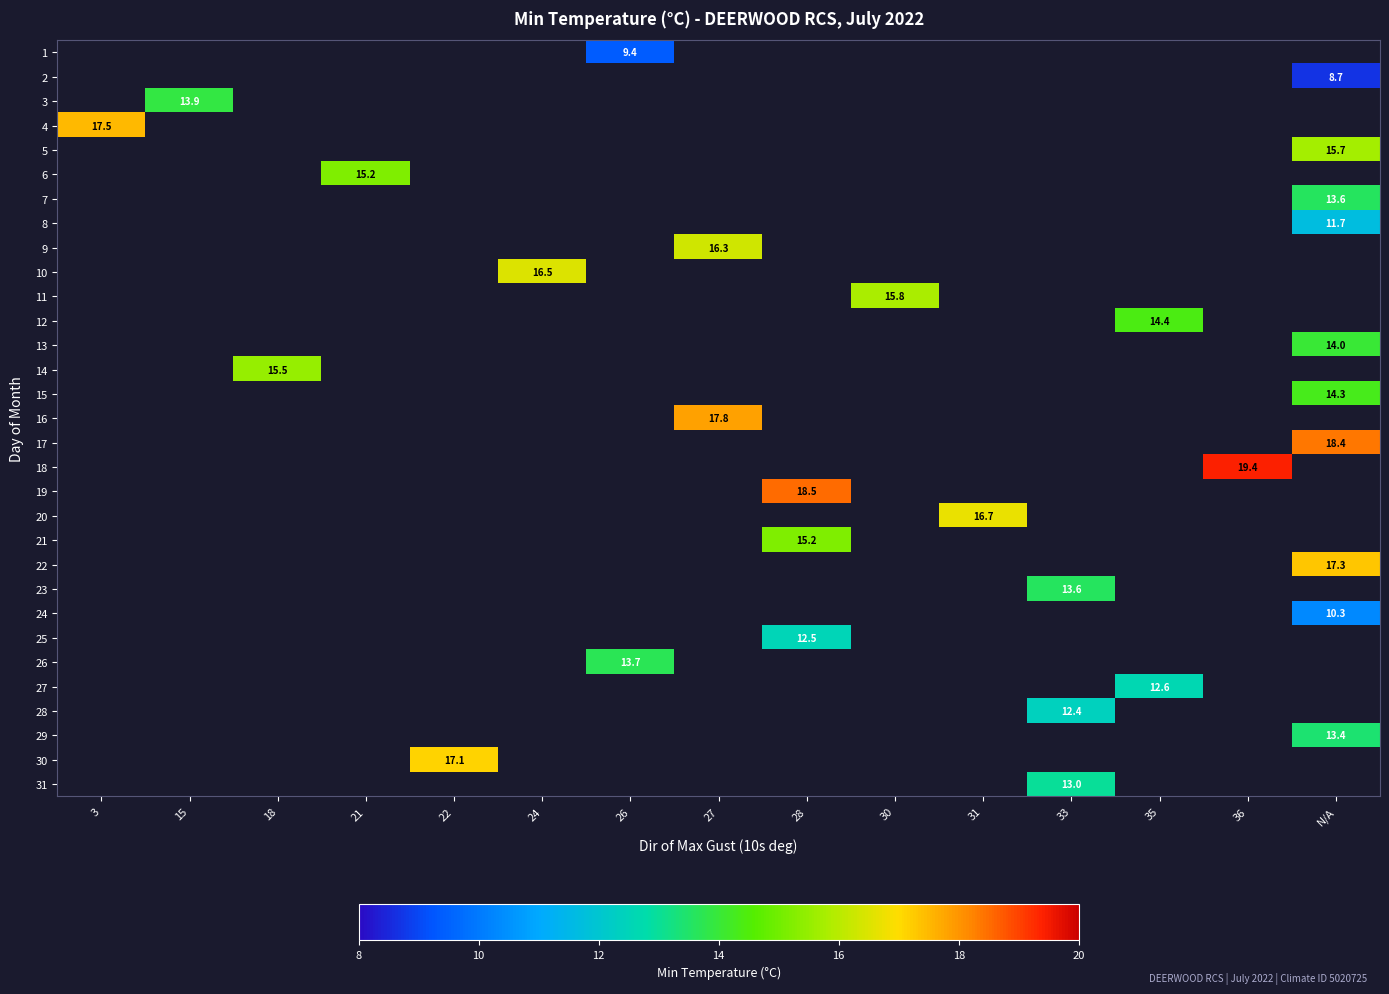

Is the value of 24 at N/A greater than the value of 3 at 15?

No